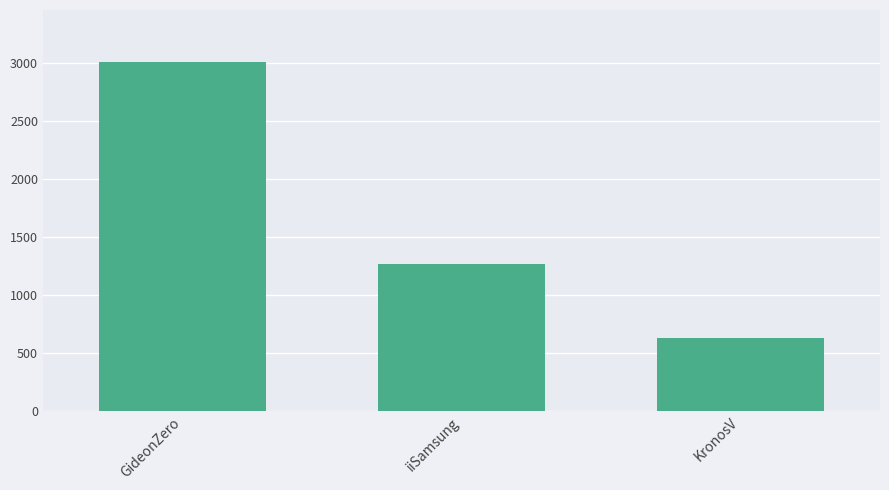

How many values are between 628 and 3010?

3